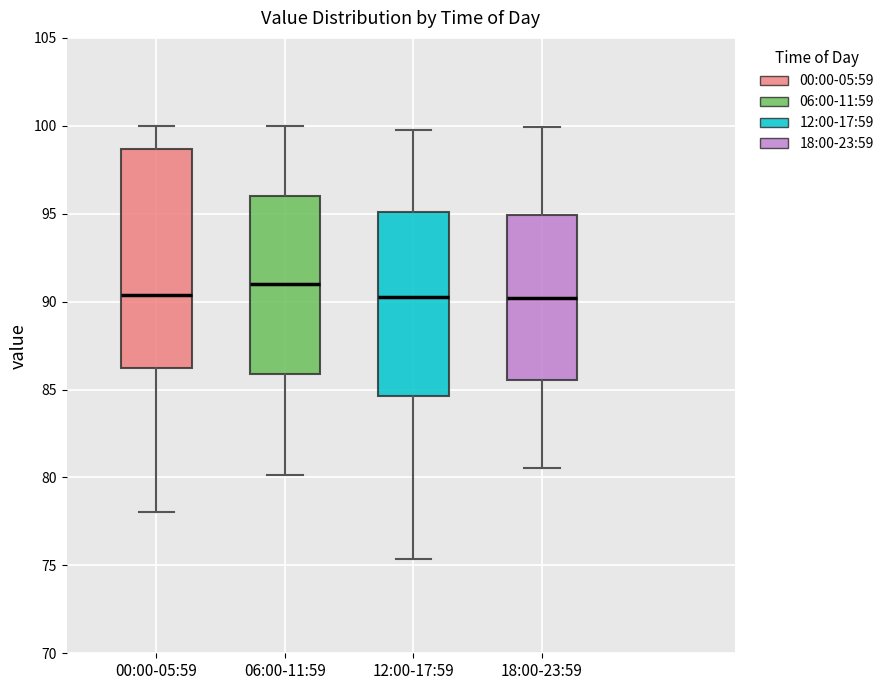

Which box is the tallest, from its lower edge to its upper edge?

00:00-05:59